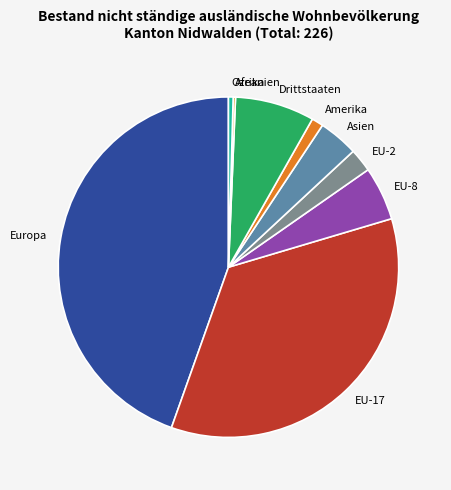

Is it true that Amerika is 11% of the pie?

False